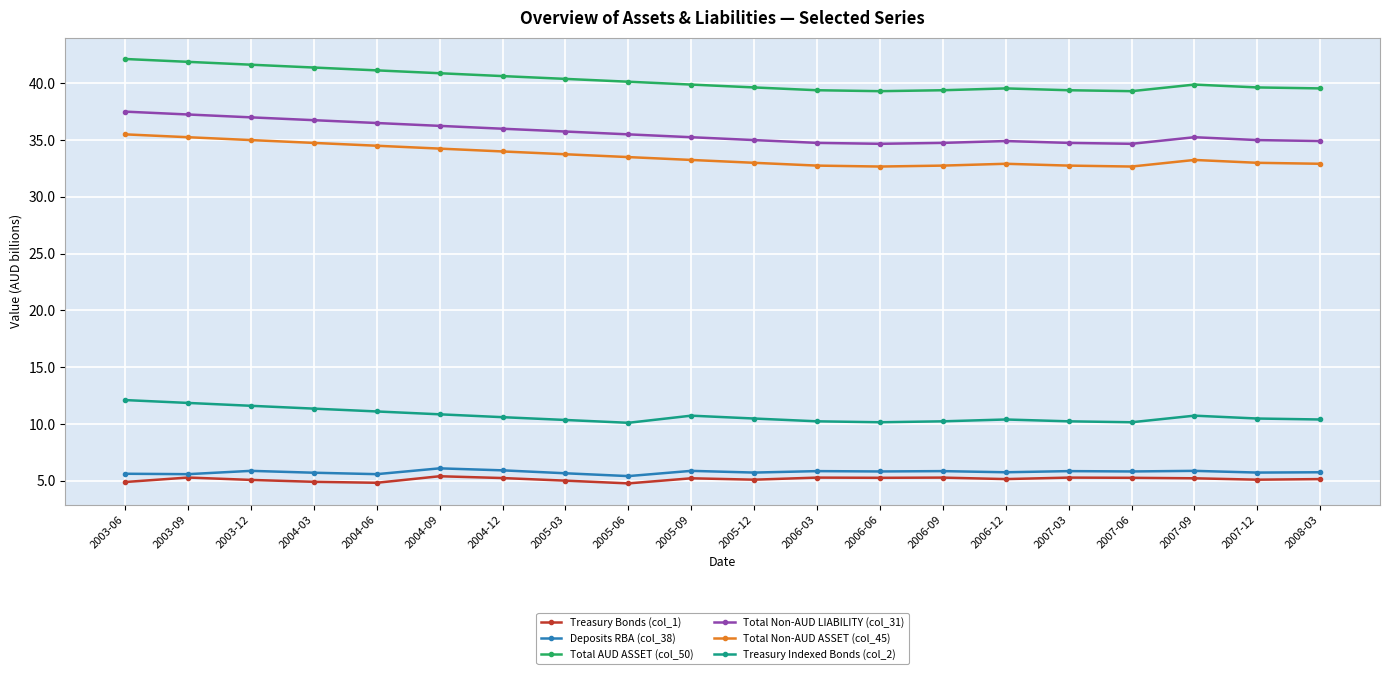

True or false: Deposits RBA (col_38) and Treasury Indexed Bonds (col_2) cross at least once.

False